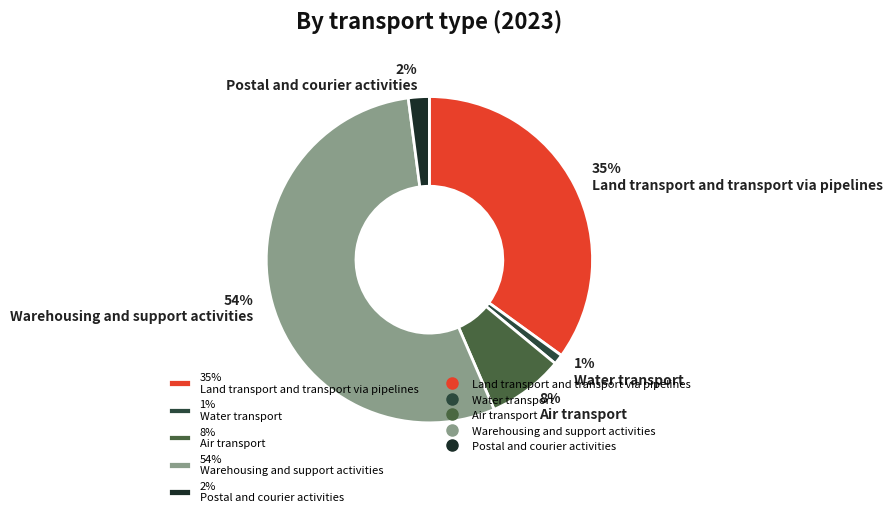

To the nearest percent, what percentage of the pie is 8% Air transport?

8%